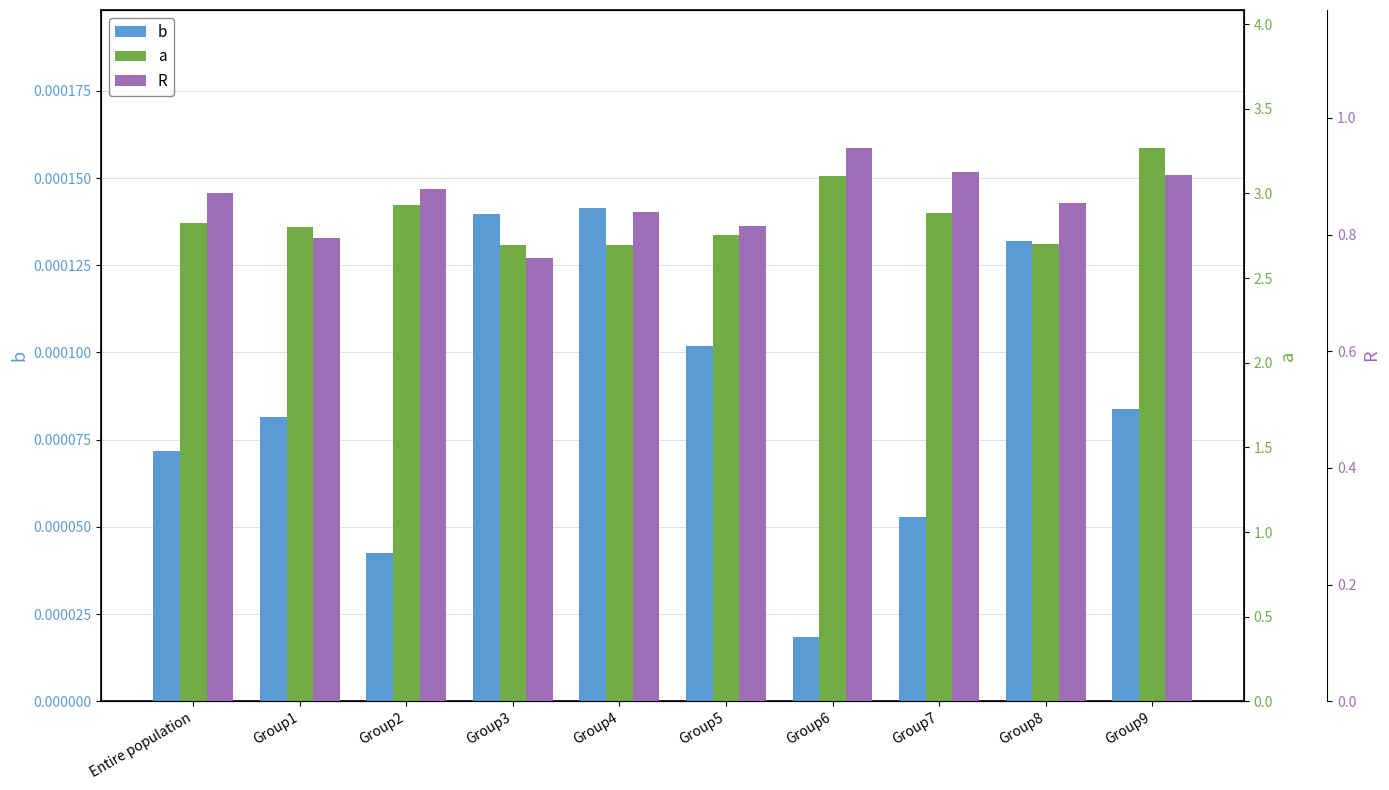

Which series has the widest spread of values?

a